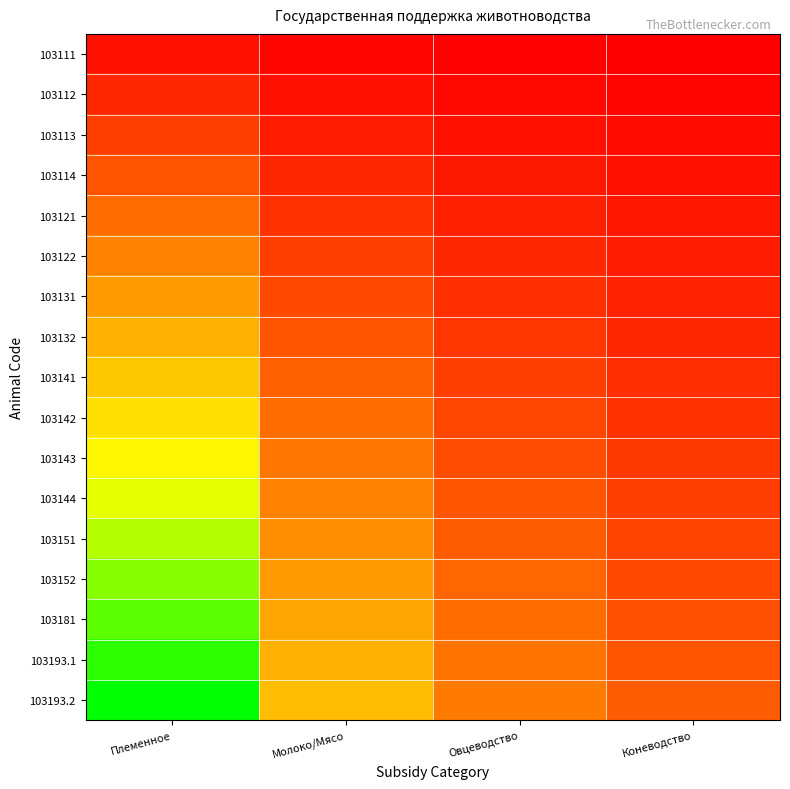

List the series in order of their peak value, lowest first.

103111, 103112, 103113, 103114, 103121, 103122, 103131, 103132, 103141, 103142, 103143, 103144, 103151, 103152, 103181, 103193.1, 103193.2